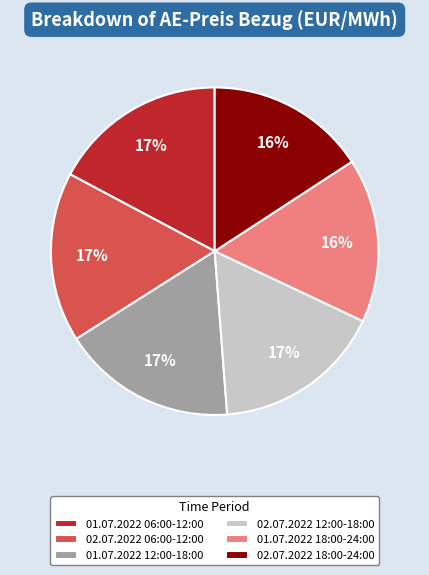

To the nearest percent, what is the combined percentage of 02.07.2022 18:00-24:00 and 02.07.2022 06:00-12:00?

33%